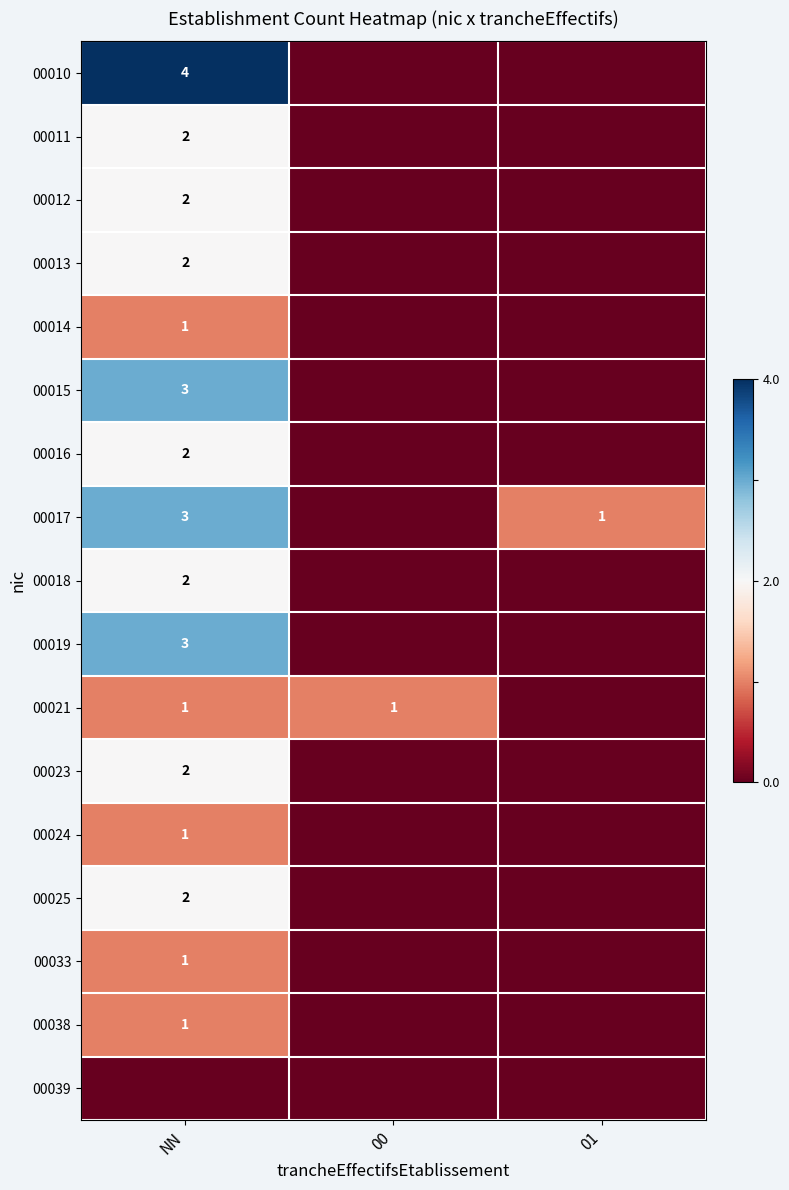

The value of 00021 at NN is 1. True or false?

True